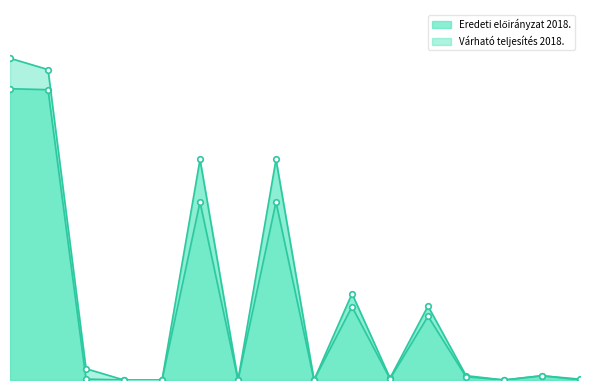

Does the chart have visible grid lines?

No